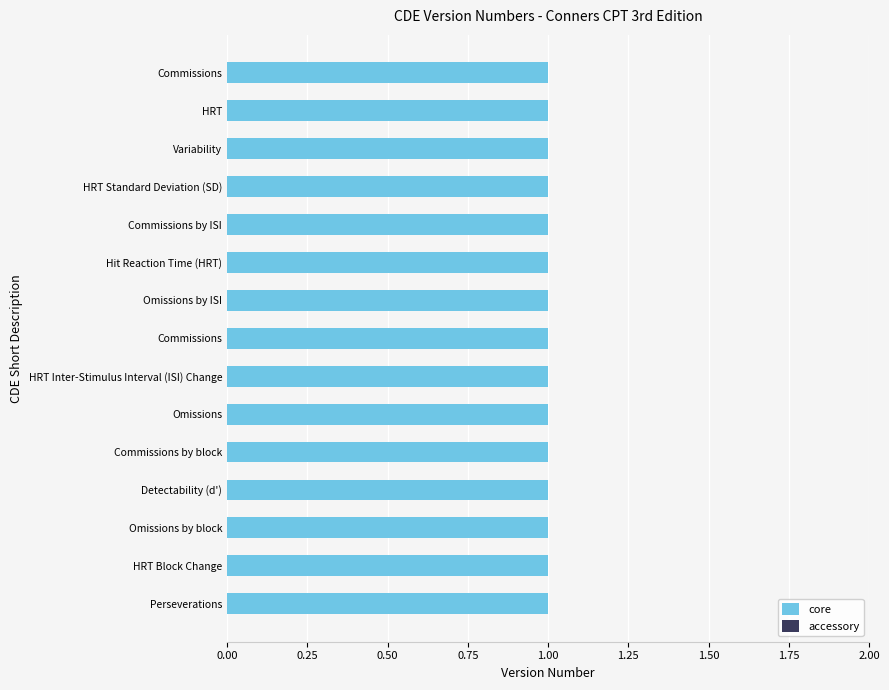

What value does the core series have at HRT Block Change?

1